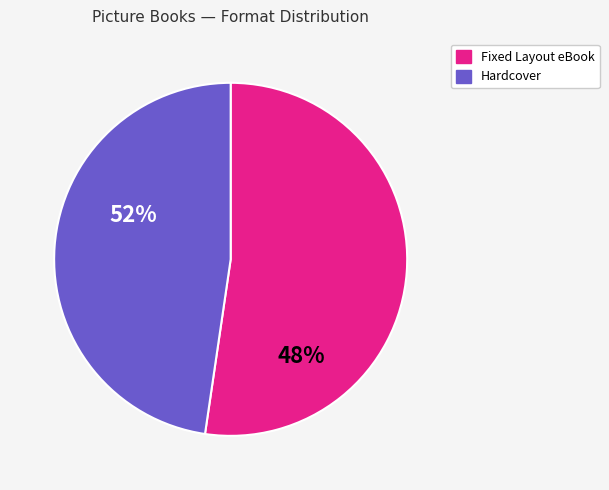

Is 8 the majority of the pie?

No